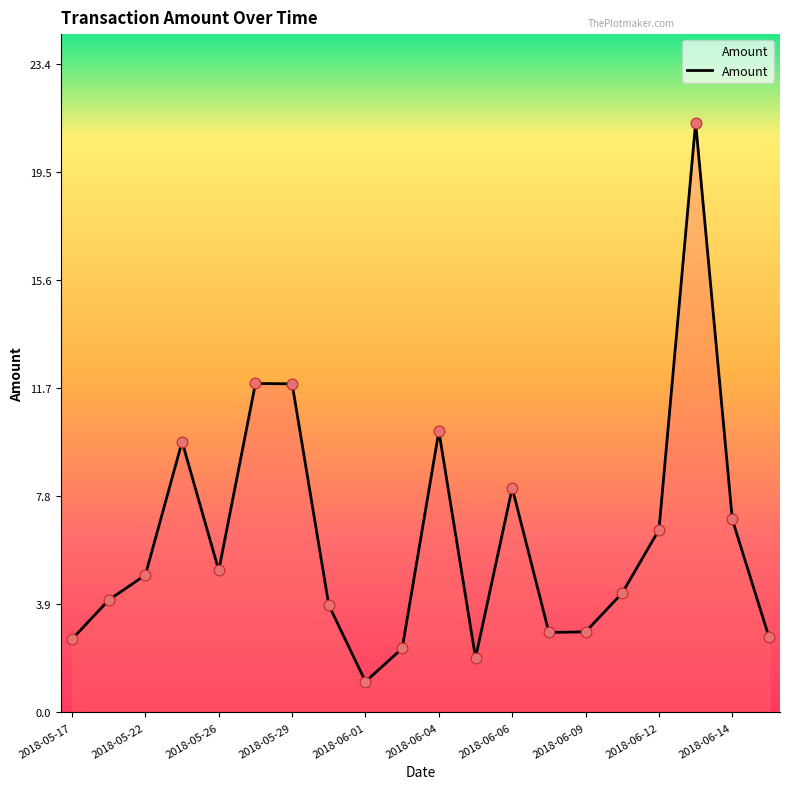

What is the difference between the maximum and minimum values?

20.2